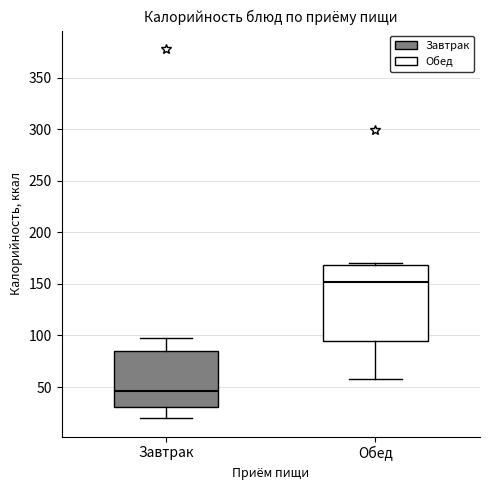

Comparing the boxes themselves (not the whiskers), which one is the tallest?

Обед